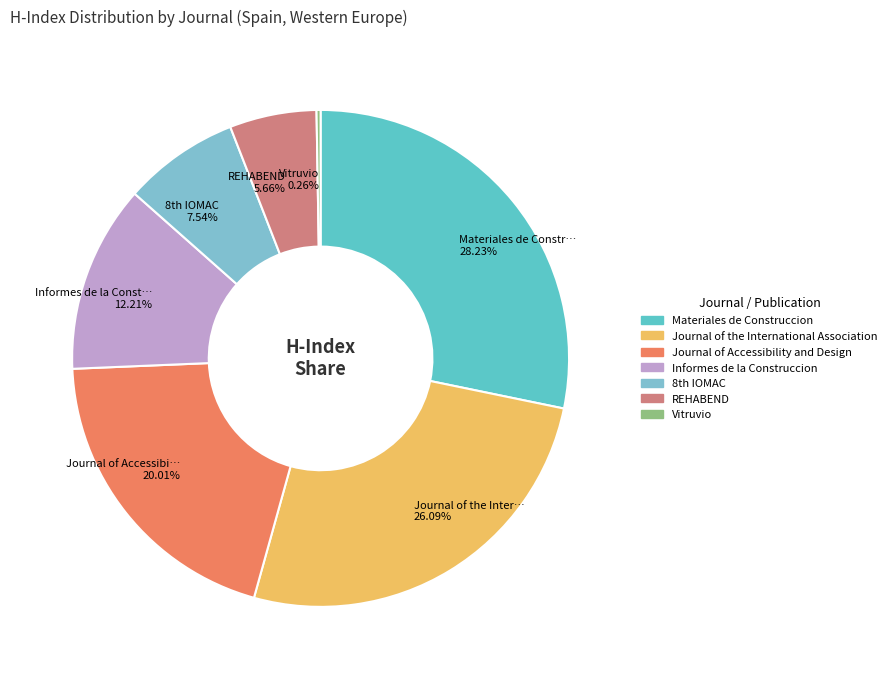

True or false: Journal of the International Association accounts for 12% of the total.

False